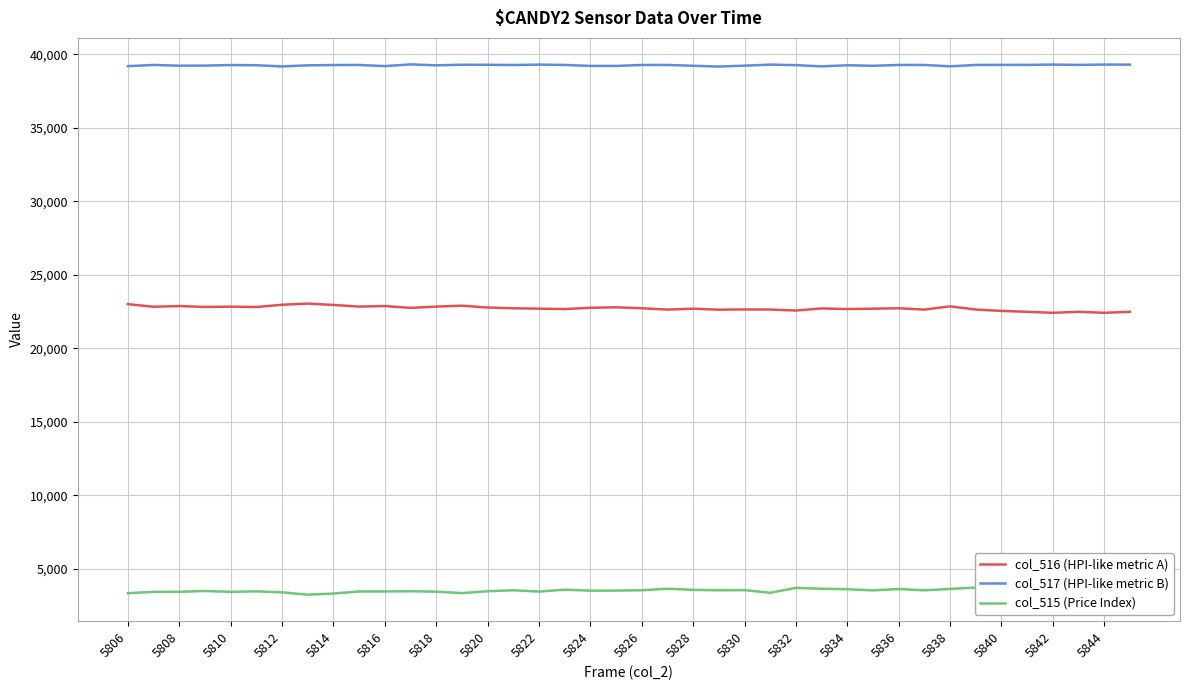

True or false: col_516 has more than 1 interior local peaks.

True